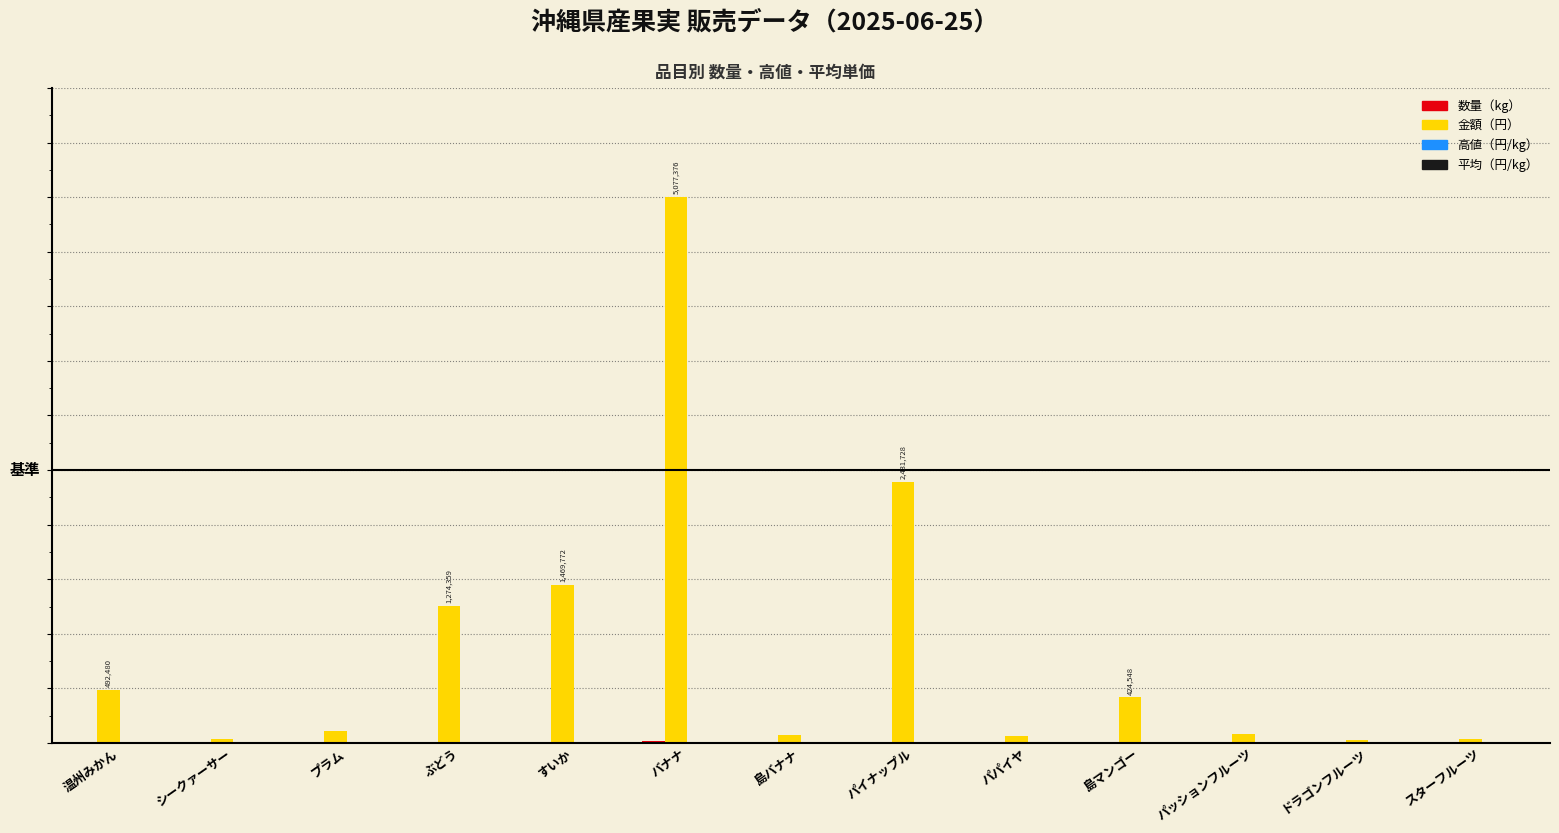

Does the chart contain stacked bars?

No